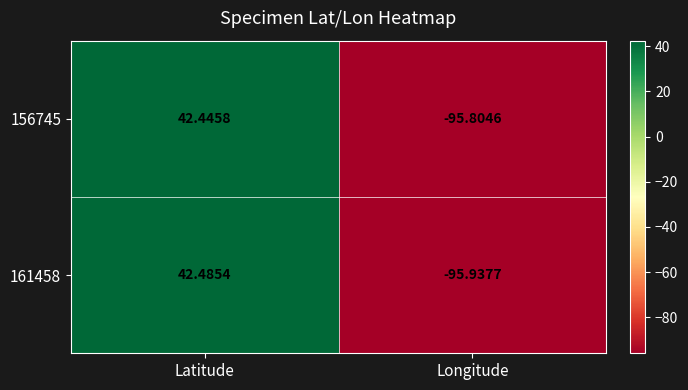

At which category is the sum across all series the highest?

Latitude